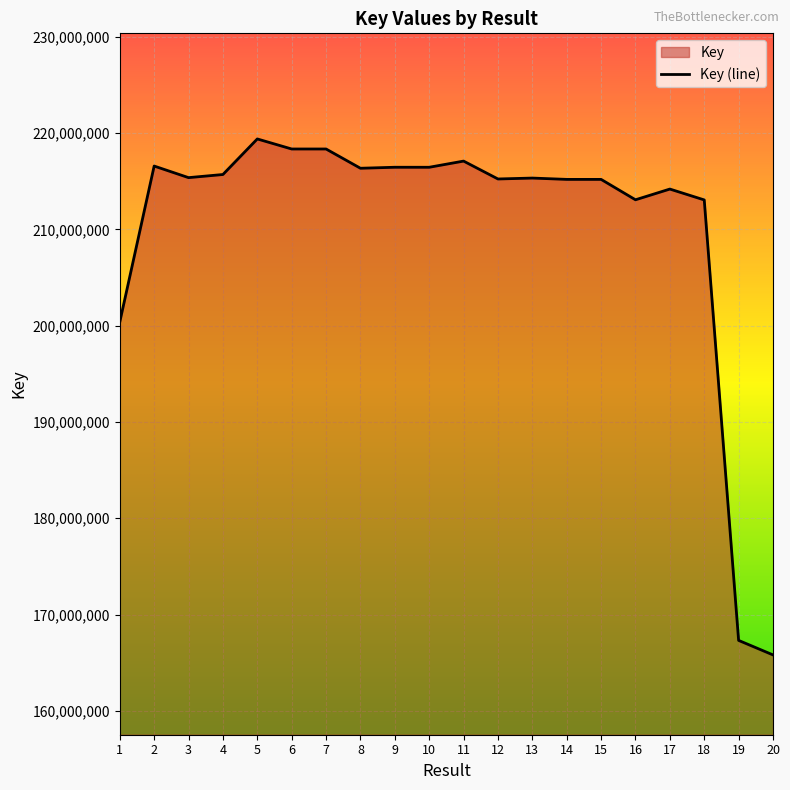

Reading right to left, extract all data points from this chart.

165807735	167313779	213065371	214193845	213080285	215198147	215198192	215335740	215241084	217098782	216457089	216458940	216354761	218355406	218355685	219398725	215704737	215380196	216584246	200383837